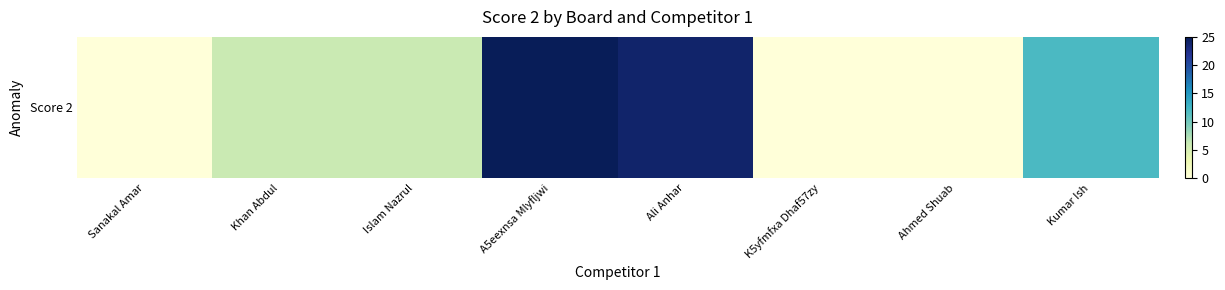

What is the change in value from Ali Anhar to Ahmed Shuab?

-24